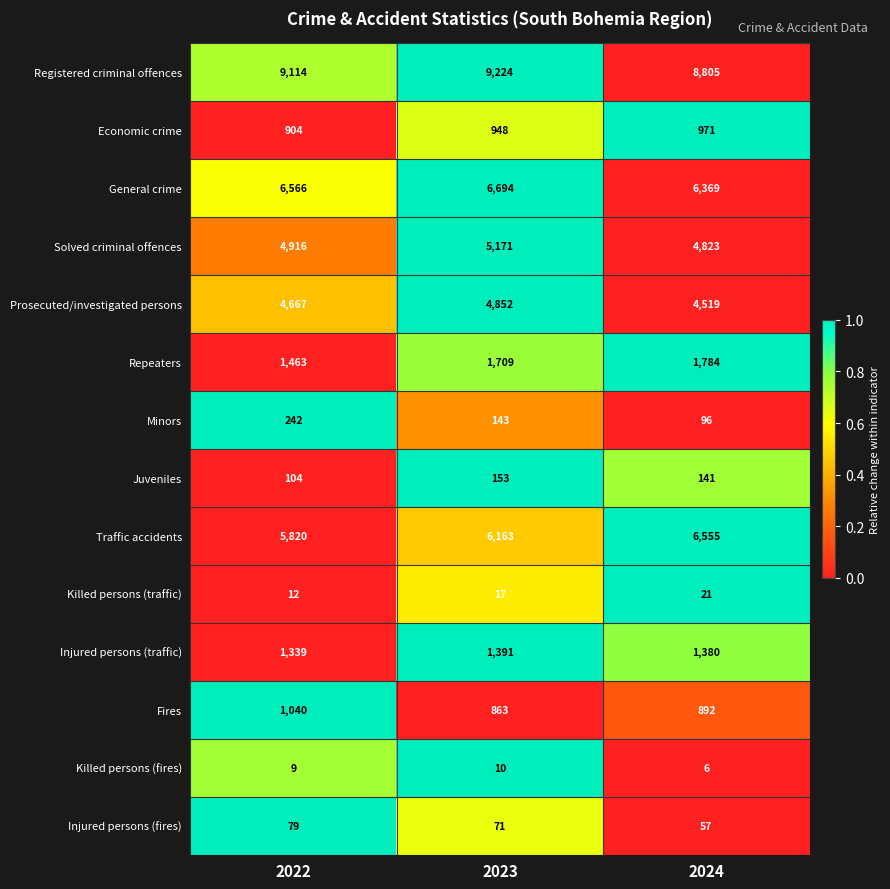

What is the sum of the Repeaters values at 2022 and 2024?

3247